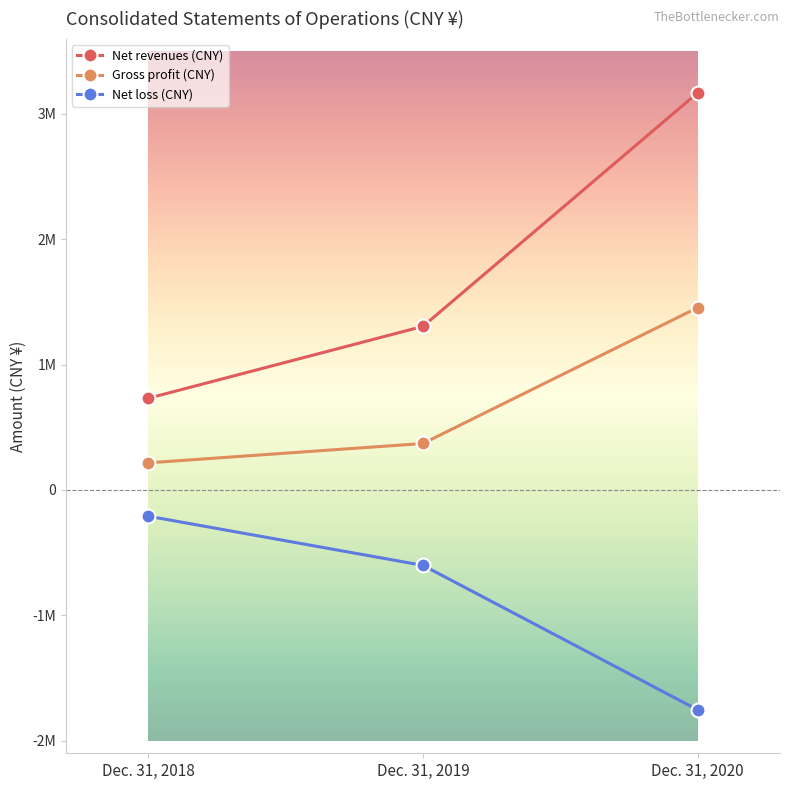

Between Dec. 31, 2019 and Dec. 31, 2020, which is larger?

Dec. 31, 2020